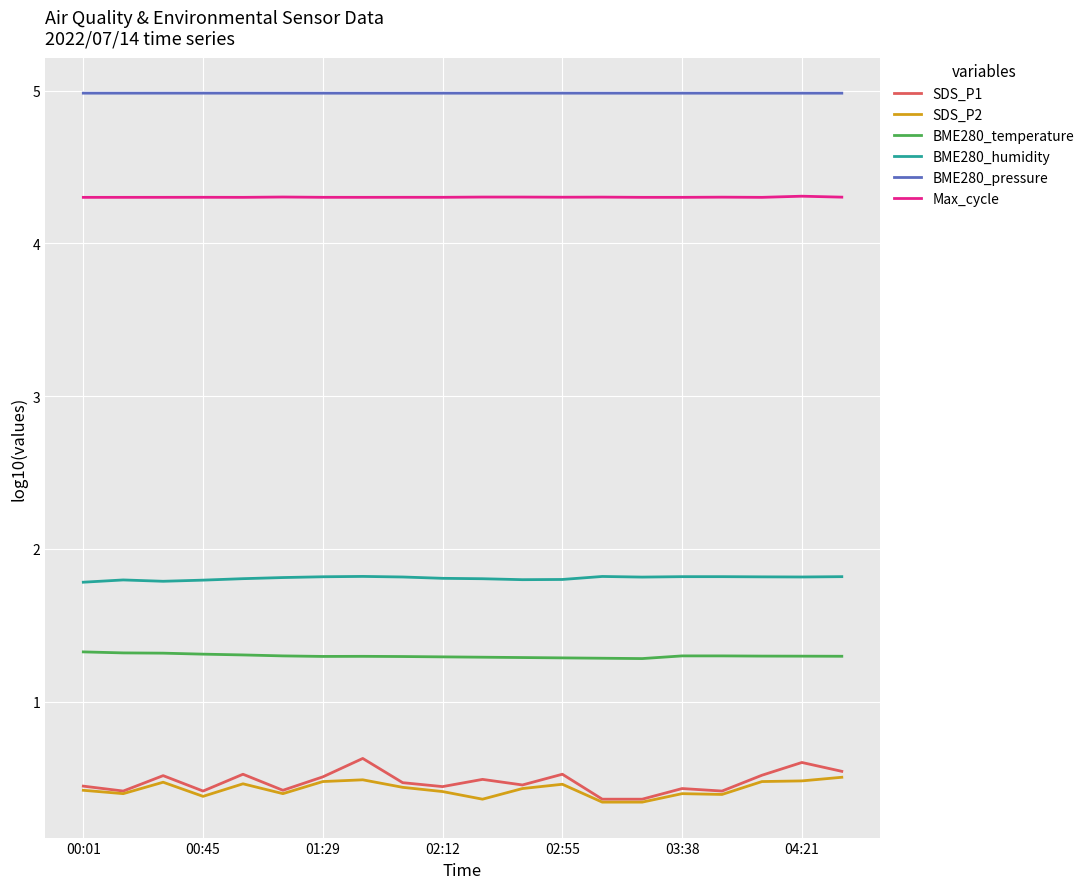

What are all the series names shown in the legend?

SDS_P1, SDS_P2, BME280_temperature, BME280_humidity, BME280_pressure, Max_cycle